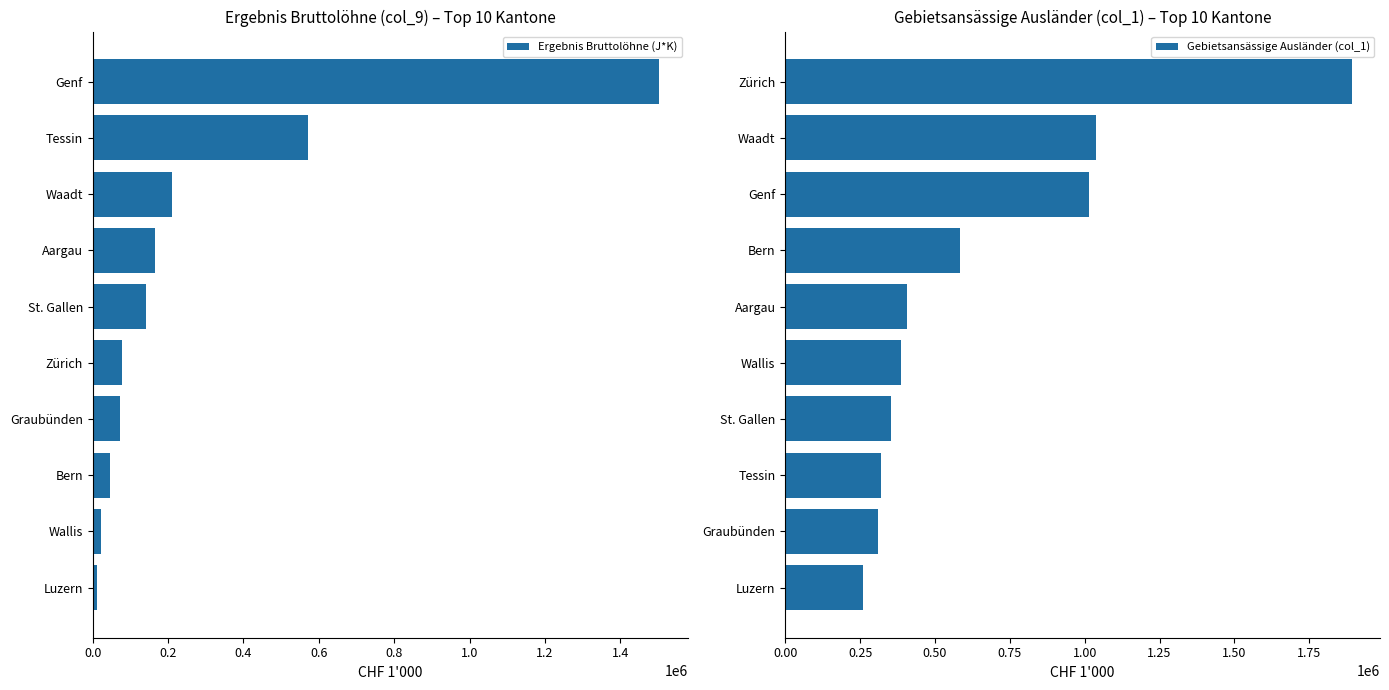

List the series in order of their peak value, highest first.

Gebietsansässige Ausländer (col_1), Ergebnis Bruttolöhne (J*K)